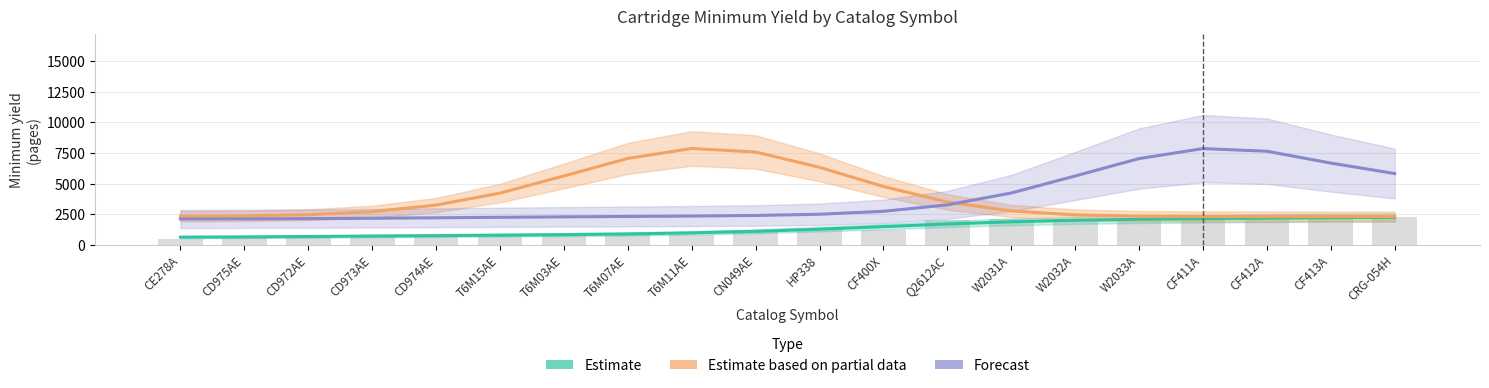

How many groups of bars are there?

20